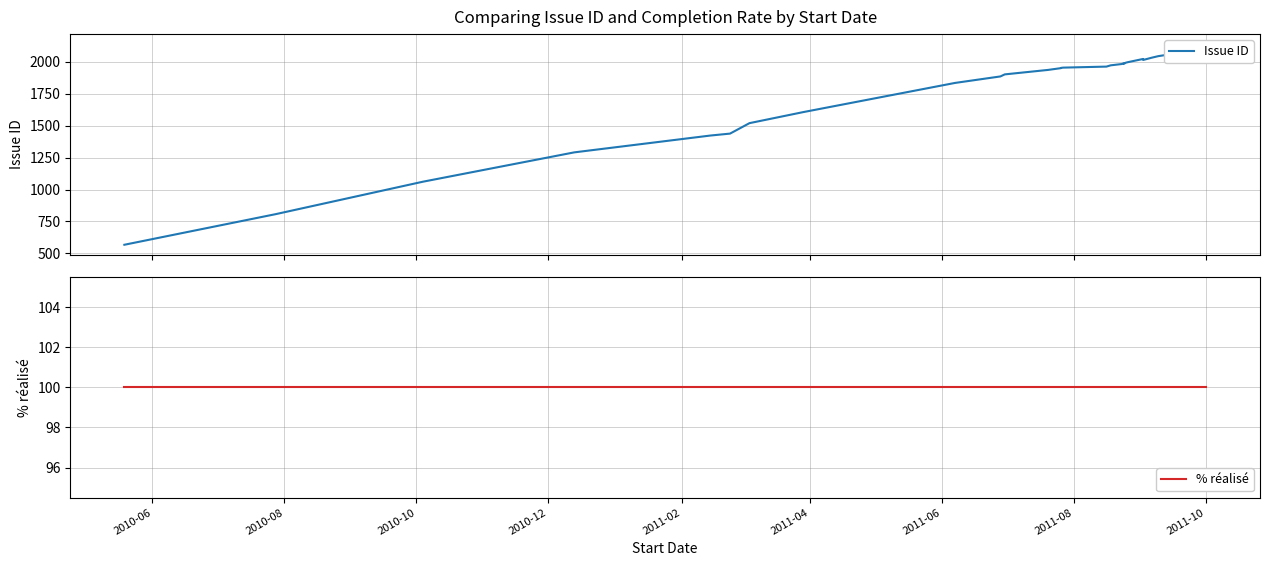

What is the maximum value shown in the chart?

2139